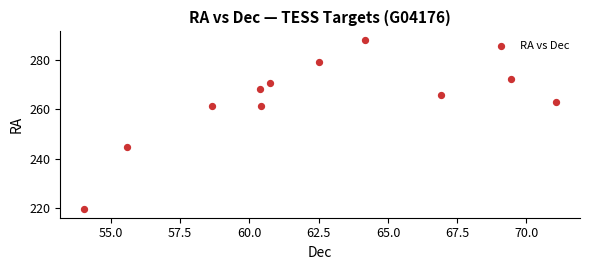

What is the average X value?

62.2